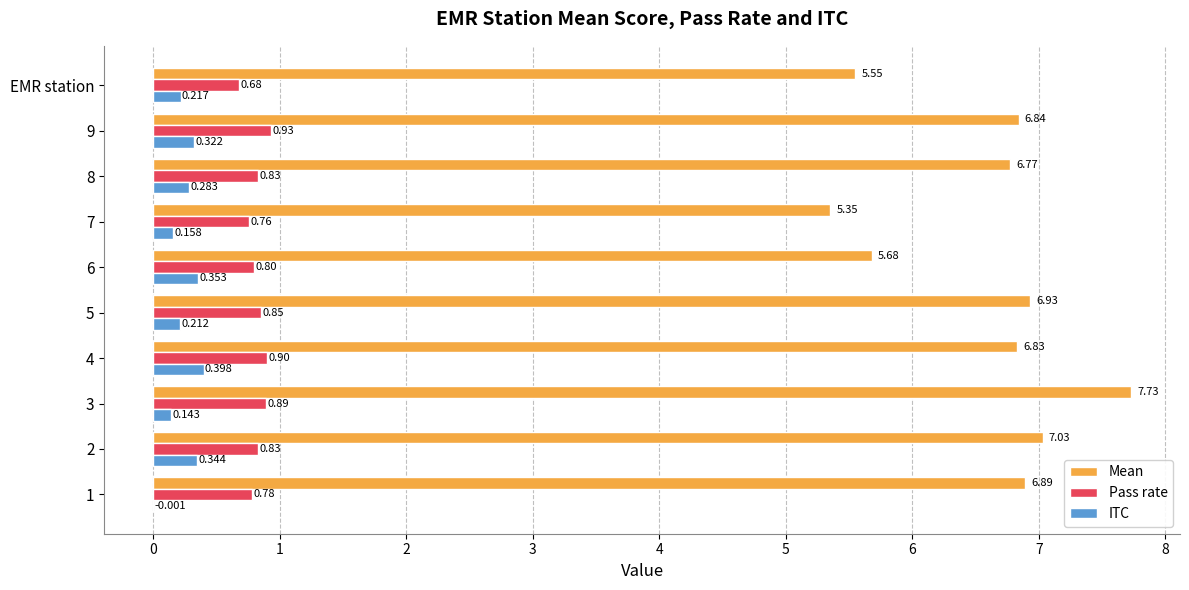

Between 1 and EMR station, which series saw the biggest shift?

Mean